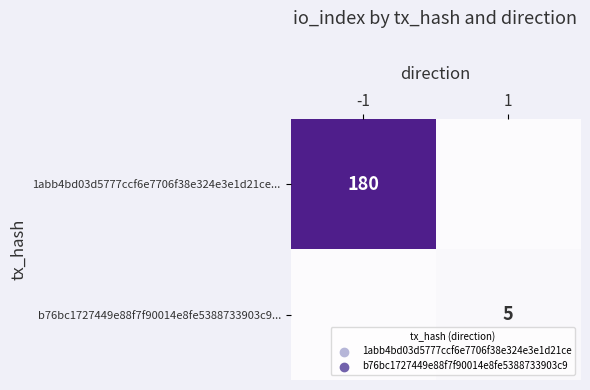

Which has a higher value, -1 or 1?

-1